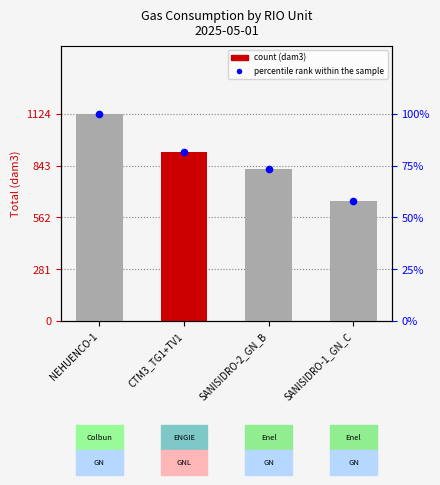

Between NEHUENCO-1 and SANISIDRO-2_GN_B, which is larger?

NEHUENCO-1